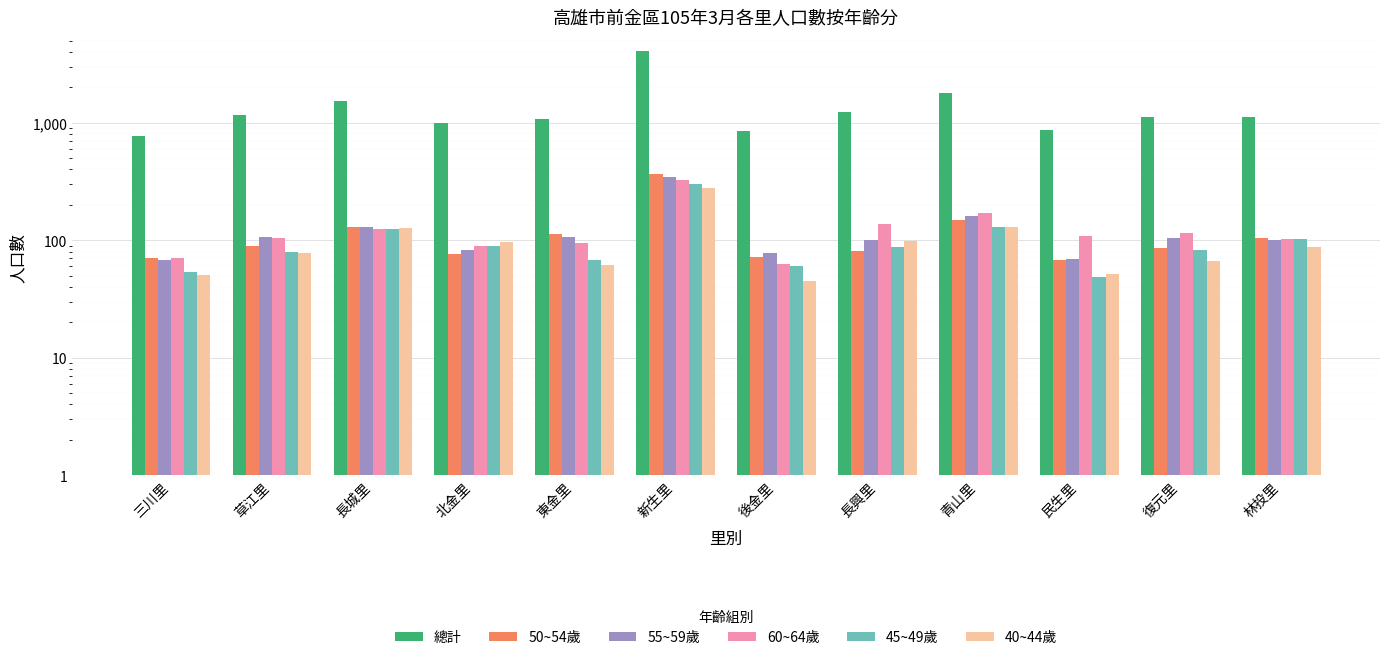

Does the chart contain any negative values?

No